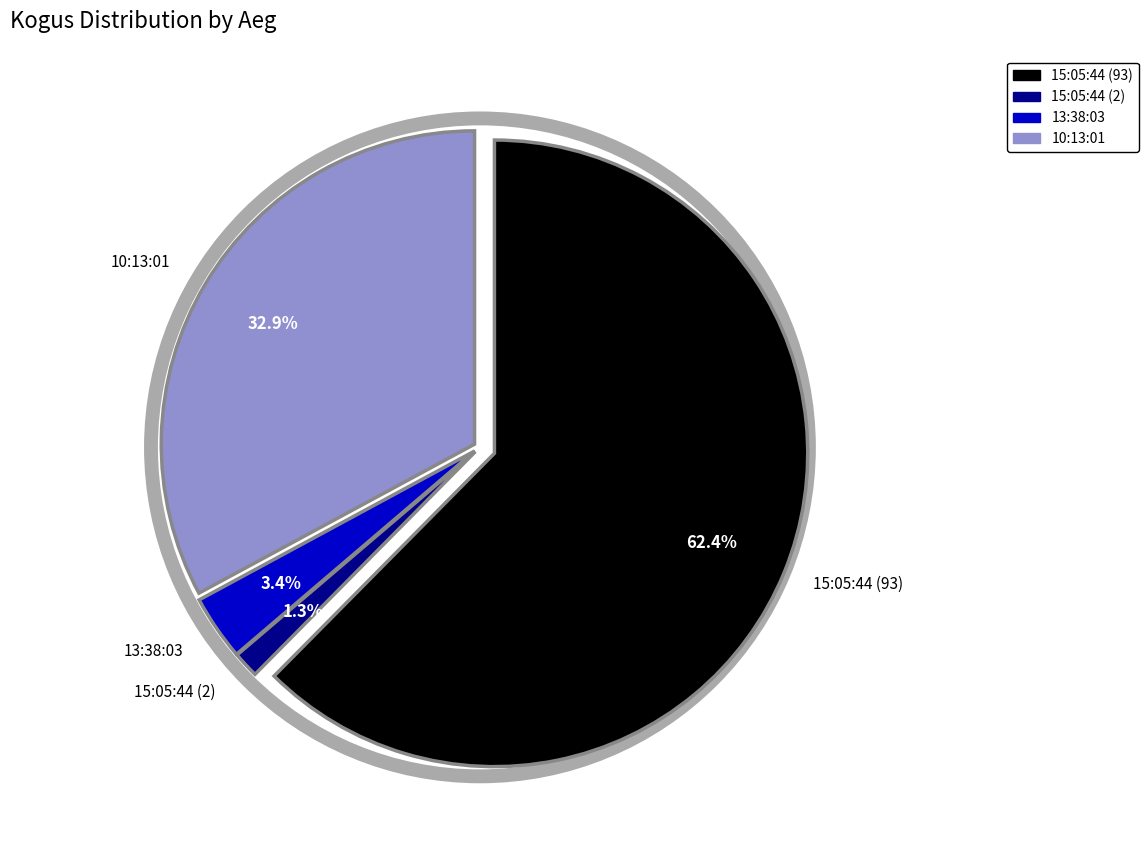

Is it true that 13:38:03 is 18% of the pie?

False